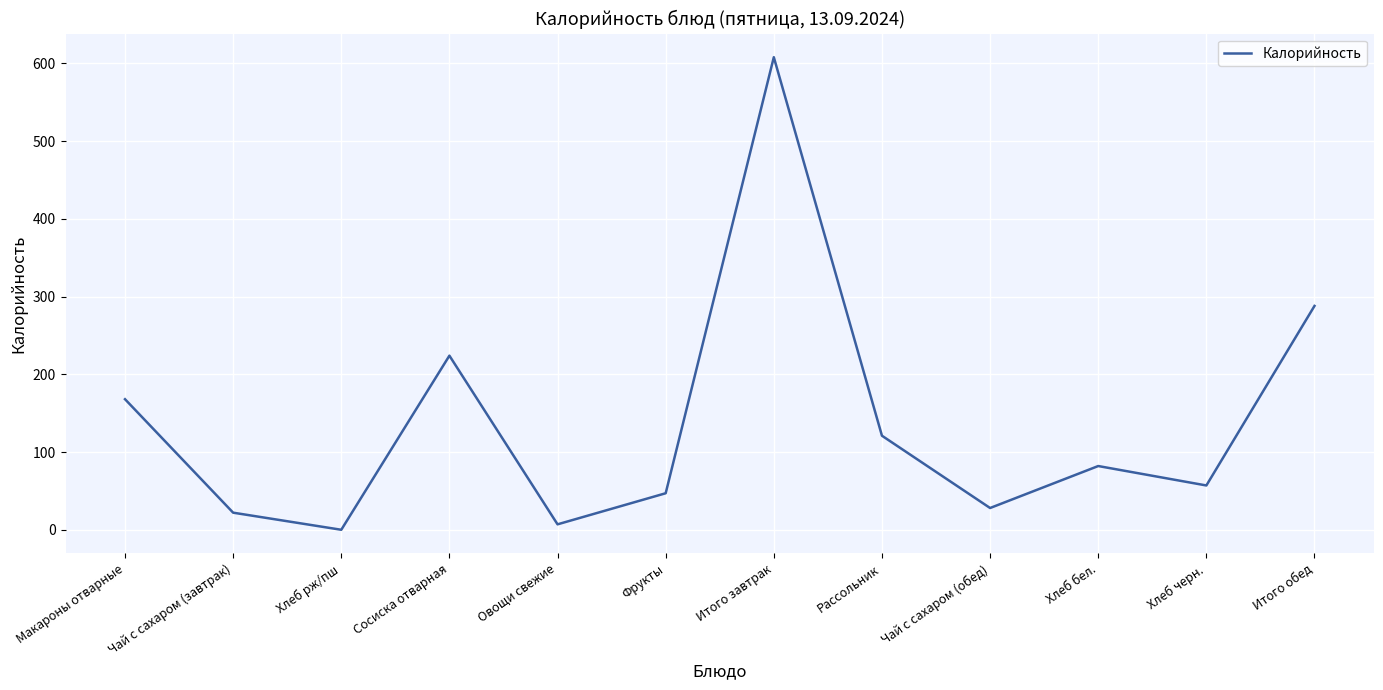

How many lines are shown in the chart?

1